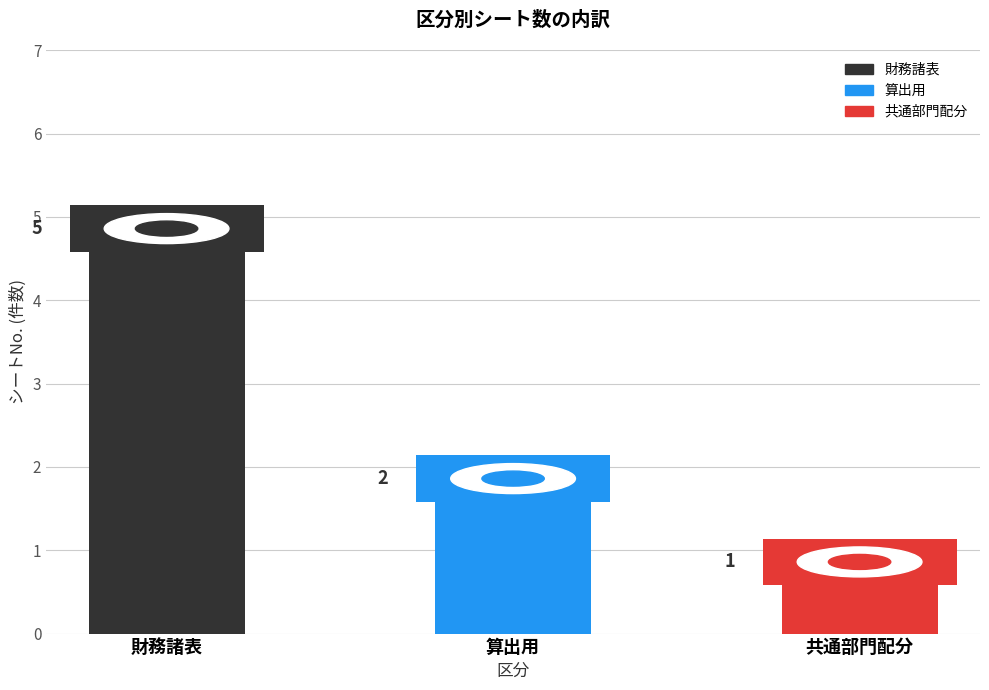

What value does the data have at 財務諸表?

5